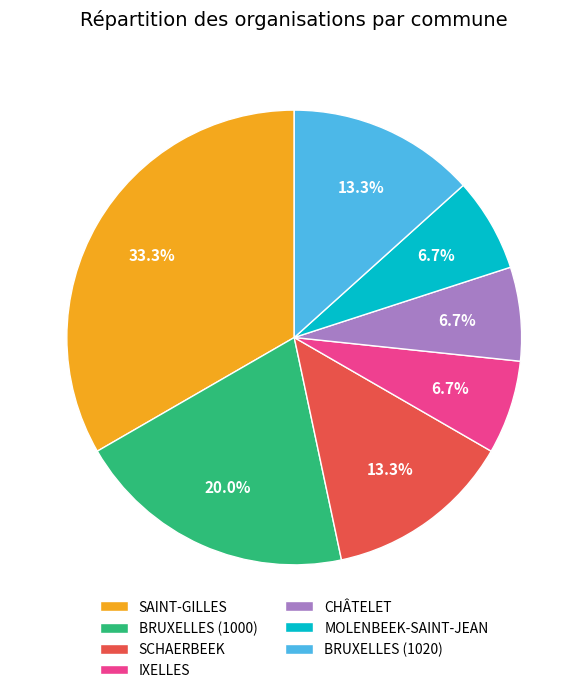

Which slice is the largest?

SAINT-GILLES